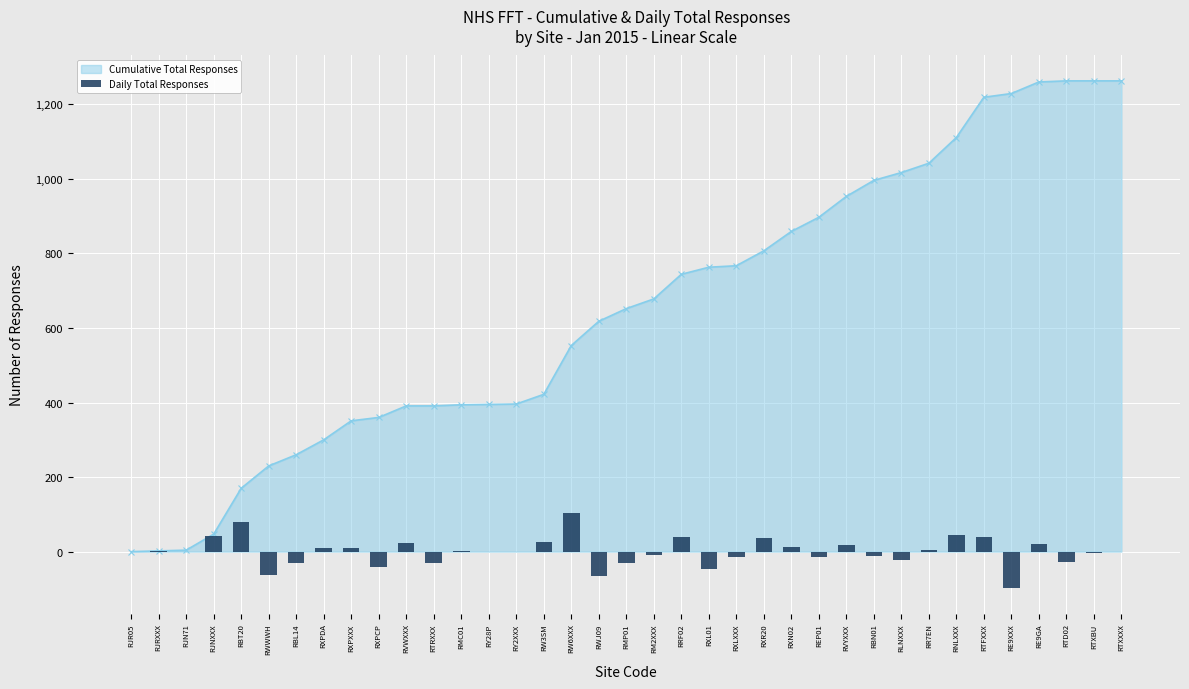

What is the change in value from RWJ09 to RTXXXX?

+66